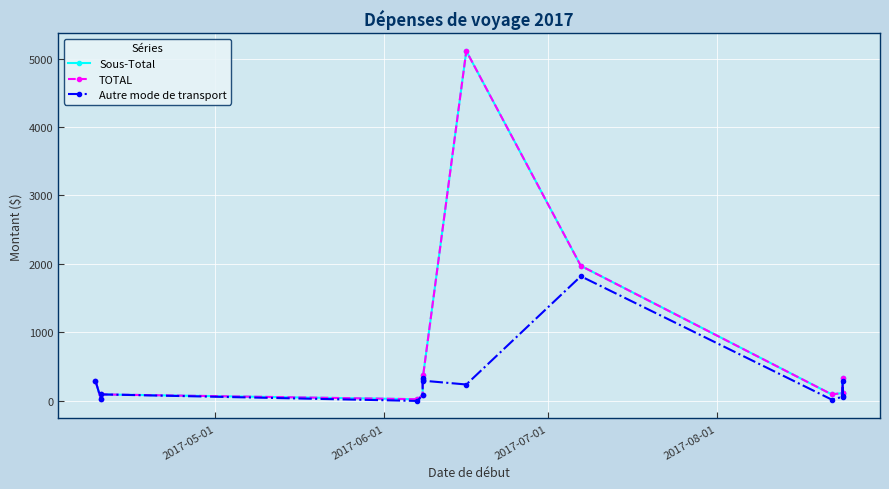

Reading left to right, extract all data points from this chart.

Sous-Total: 296.0	32.2	95.4	25.0	82.4	374.5	318.5	5110.7	1972.7	95.4	115.0	328.5	111.3
TOTAL: 296.0	32.2	95.4	25.0	82.4	374.5	318.5	5110.7	1972.7	95.4	115.0	328.5	111.3
Autre mode de transport: 296.0	32.2	95.4	0.0	82.4	342.0	296.0	239.8	1820.7	19.2	60.0	296.0	78.8